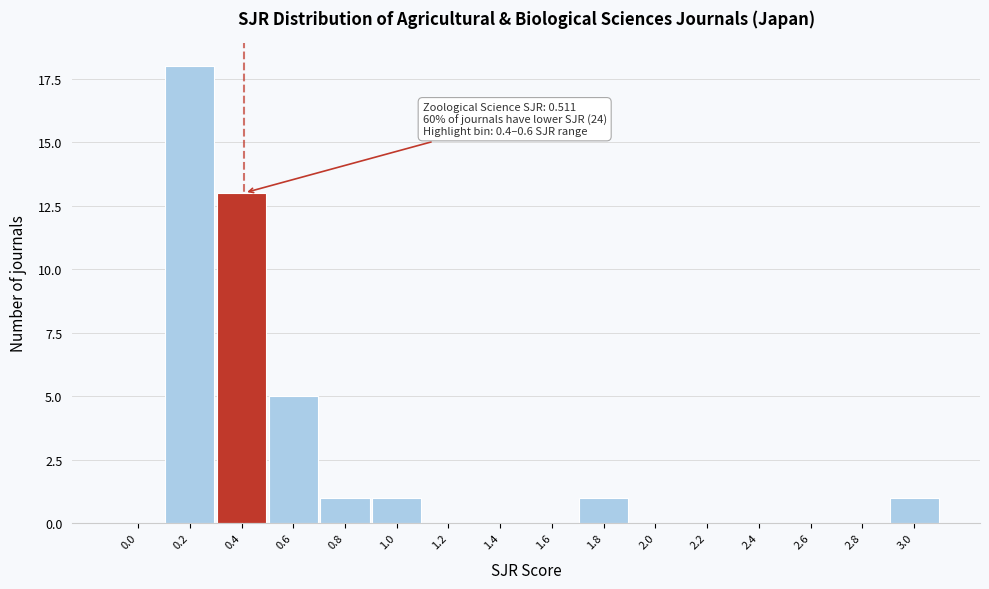

Reading left to right, extract all data points from this chart.

0.0=0	0.2=18	0.4=13	0.6=5	0.8=1	1.0=1	1.2=0	1.4=0	1.6=0	1.8=1	2.0=0	2.2=0	2.4=0	2.6=0	2.8=0	3.0=1